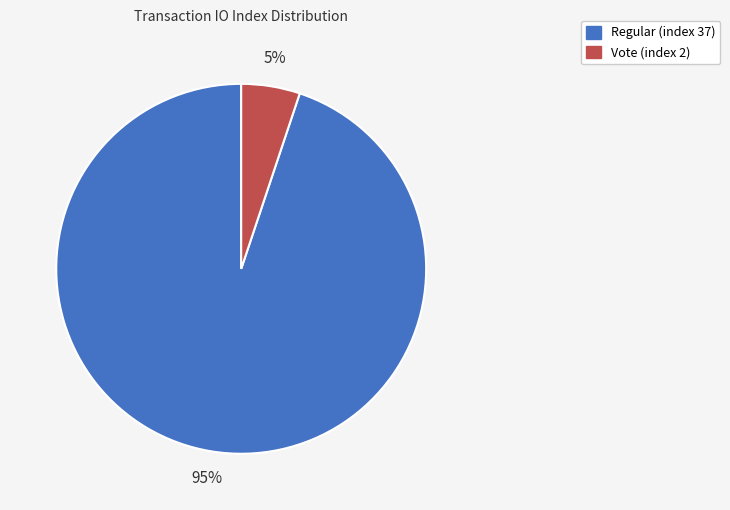

Which has a higher value, Regular (index 37) or Vote (index 2)?

Regular (index 37)